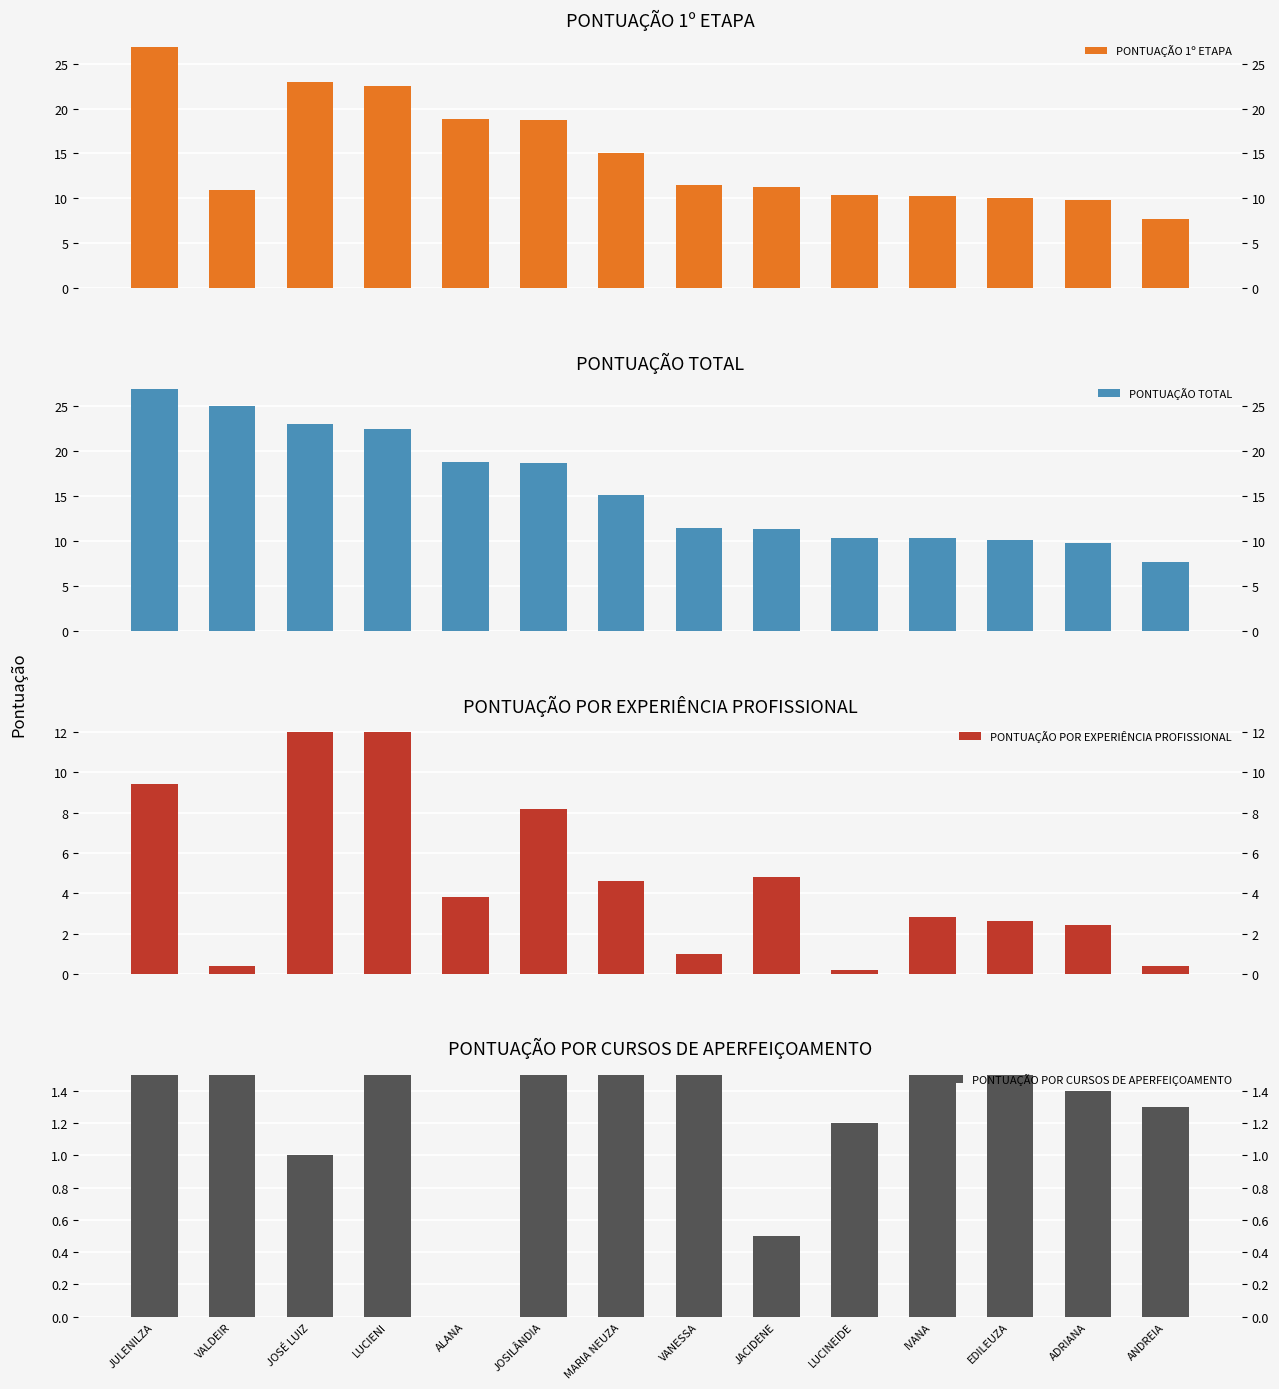

Does the chart contain stacked bars?

No